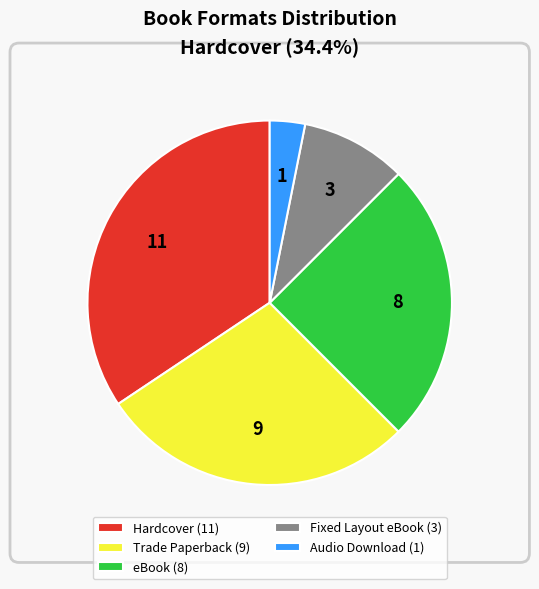

Is it true that eBook is 25% of the pie?

True